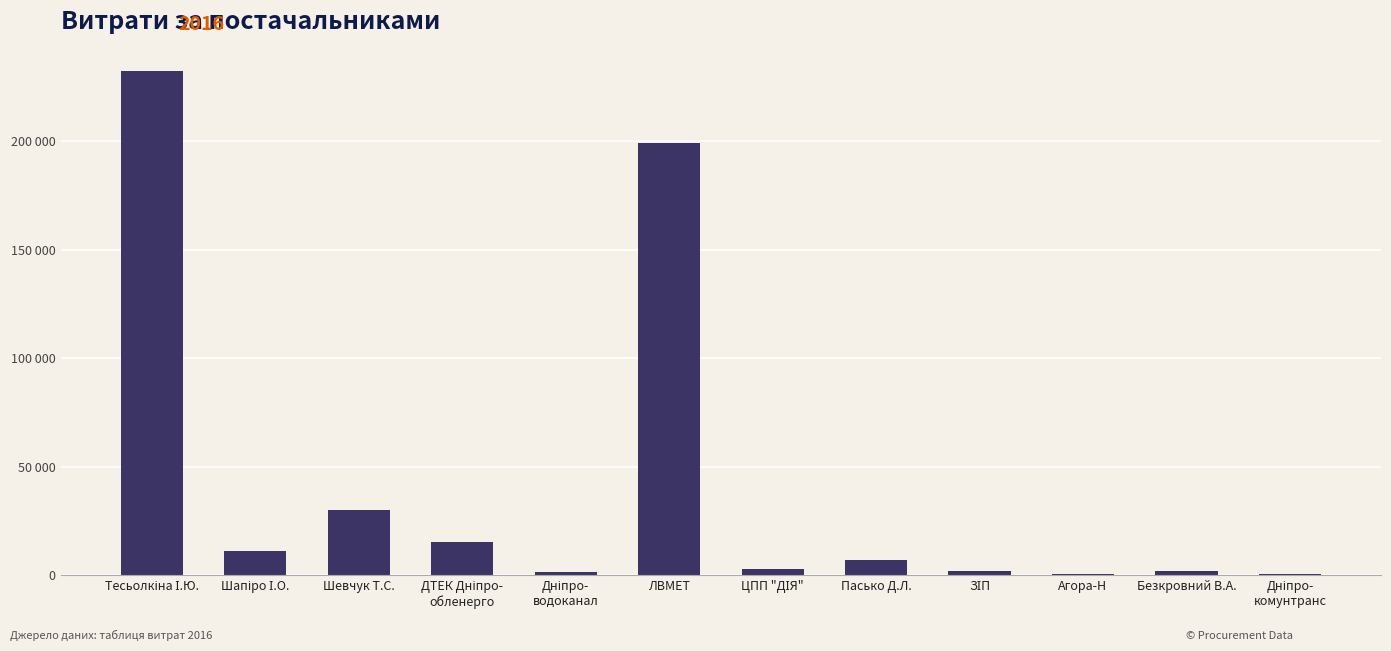

What is the label of the 1st bar from the left?

Тесьолкіна І.Ю.